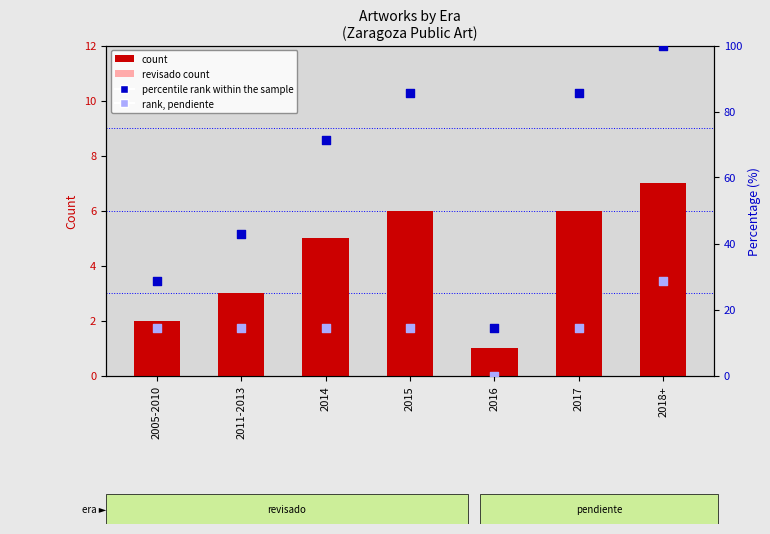

At how many categories does at least one series exceed 63?

4